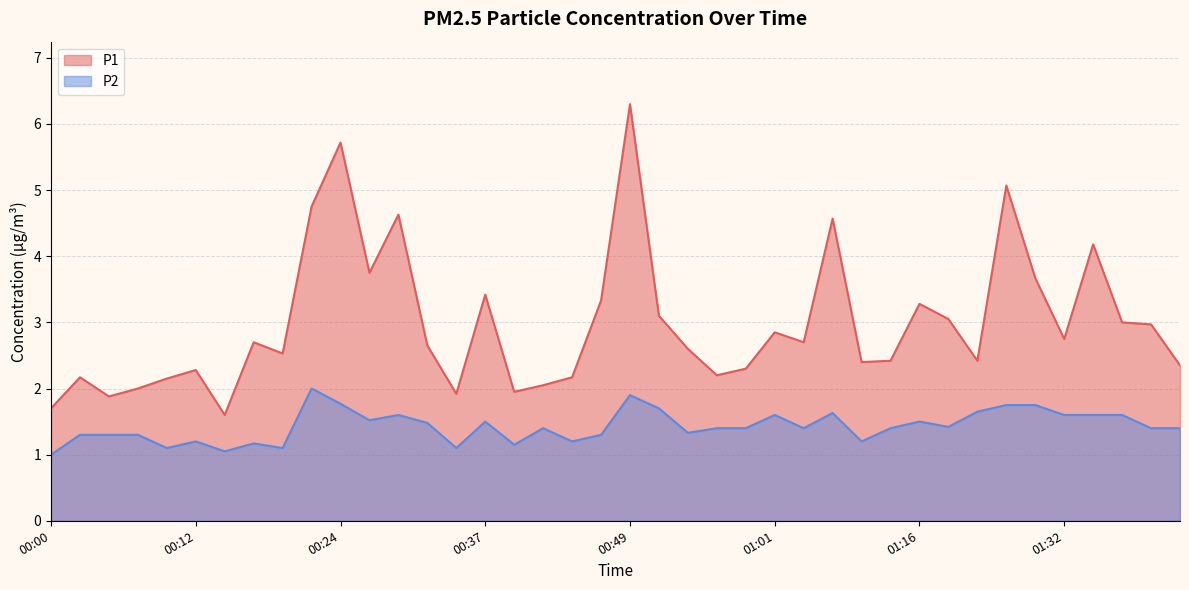

What is the maximum value for P2?

2.0